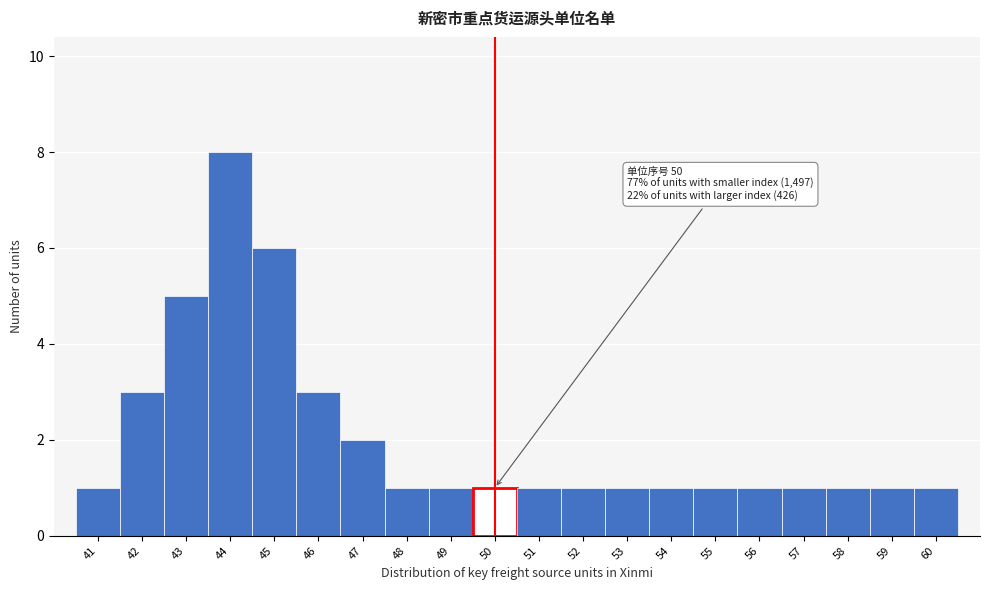

Which range on the x-axis has the tallest bar?

43.5 to 44.5